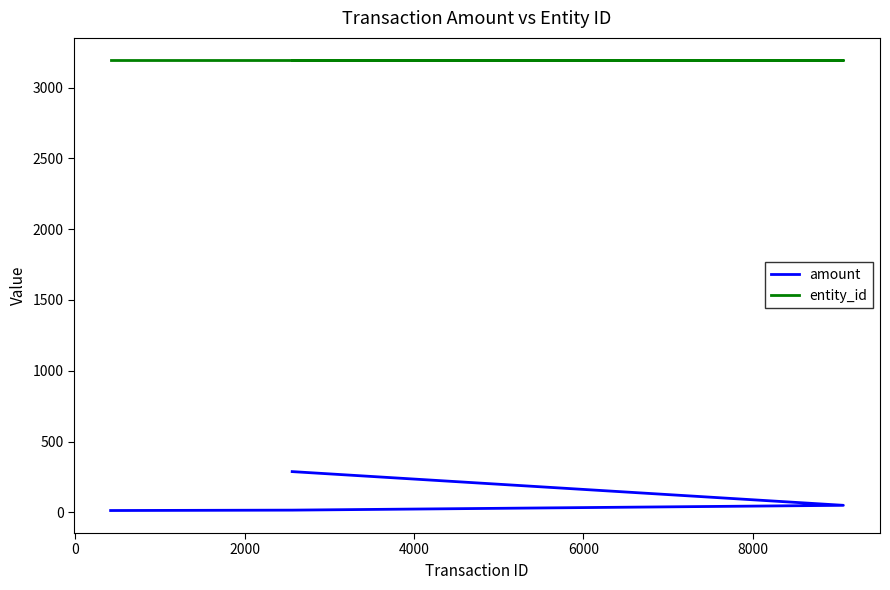

Which series has the largest range (max minus min)?

amount